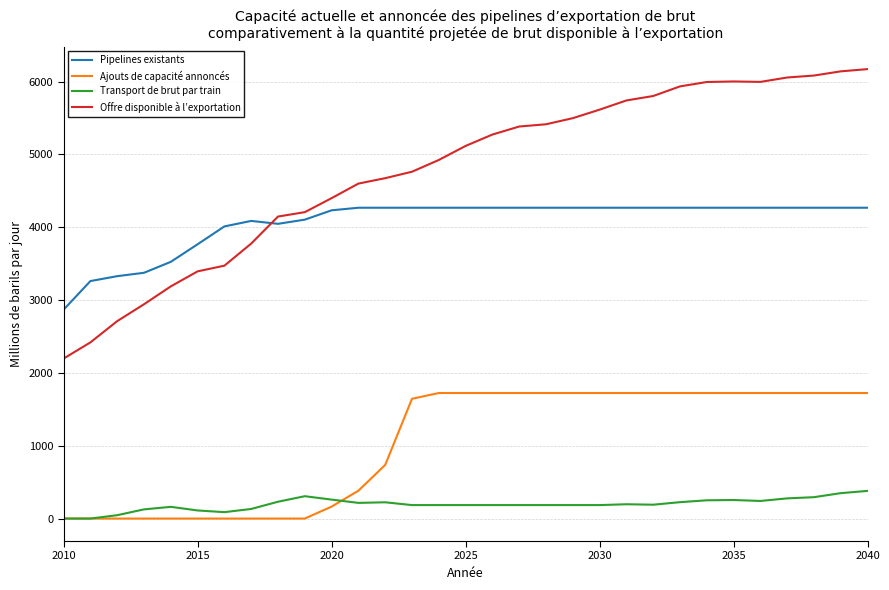

Which series has the largest total across all categories?

Offre disponible à l’exportation